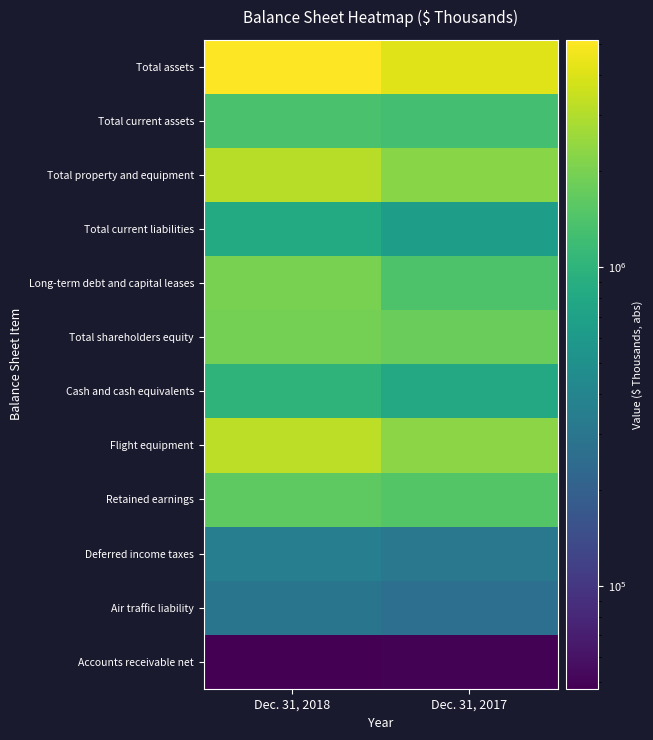

How many categories are shown in the chart?

2